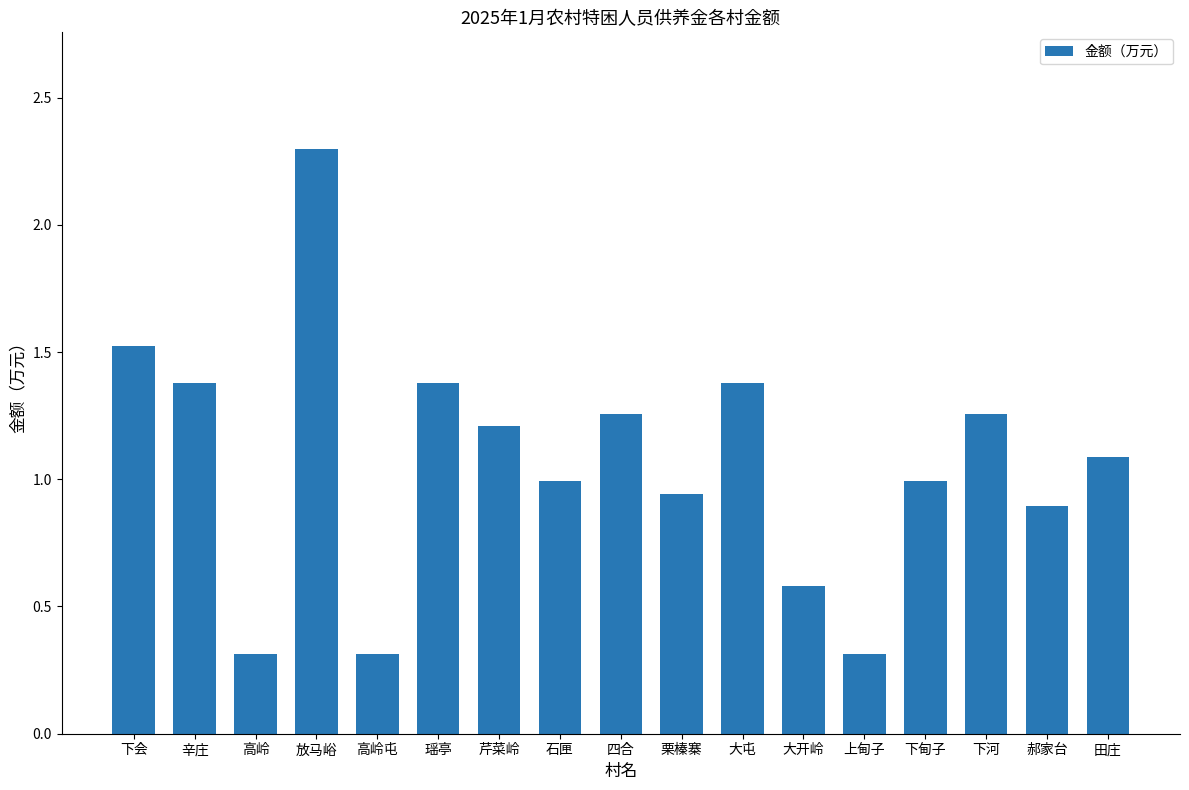

What is the average value?

1.1